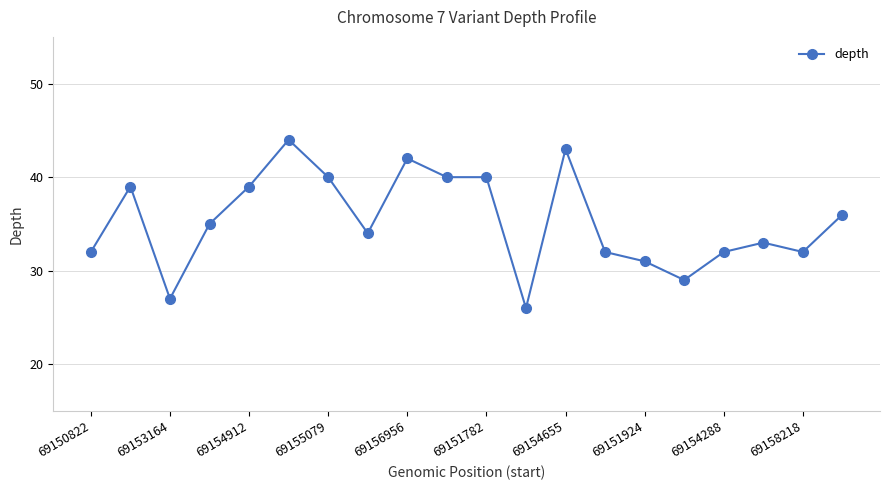

Reading left to right, list all the values displayed in this chart.

32	39	27	35	39	44	40	34	42	40	40	26	43	32	31	29	32	33	32	36